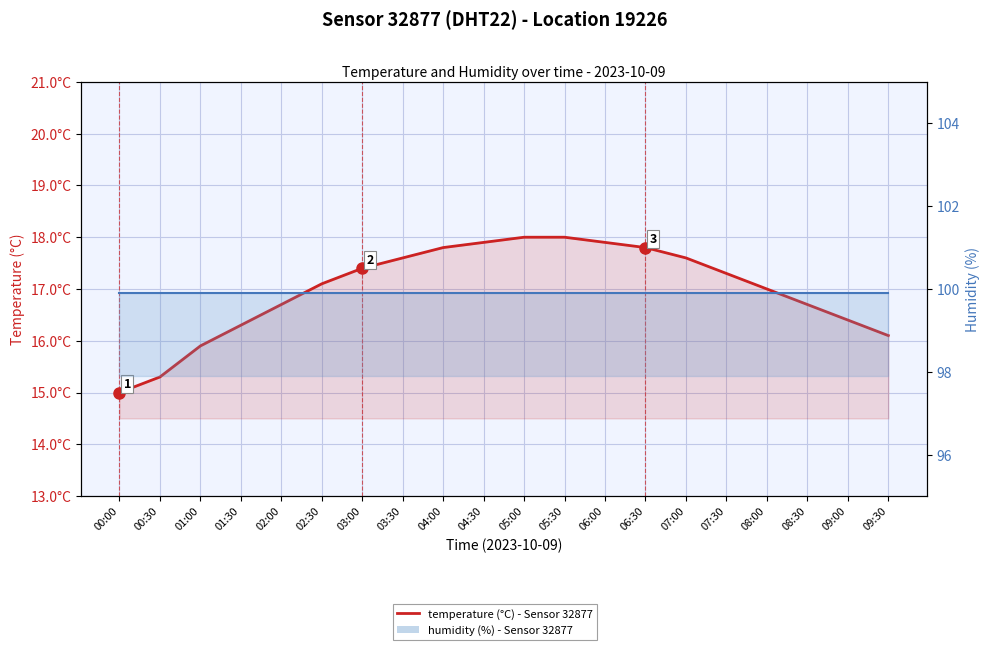

What is the maximum value for temperature?

18.0